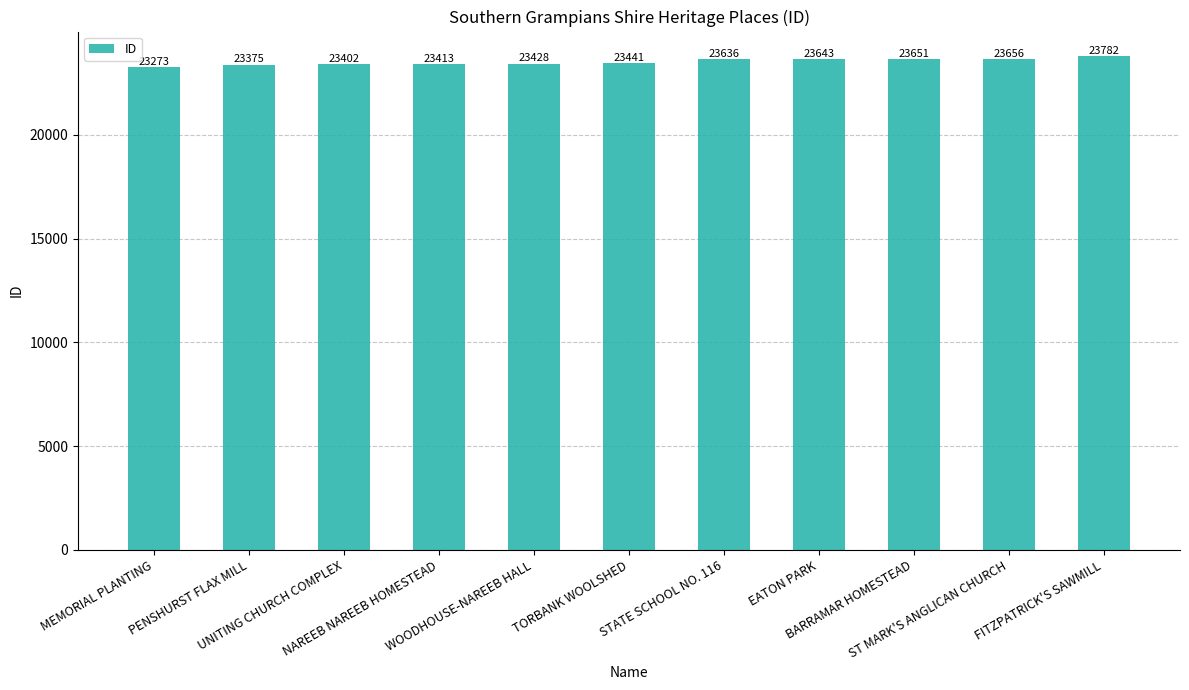

How many bars are there in total?

11